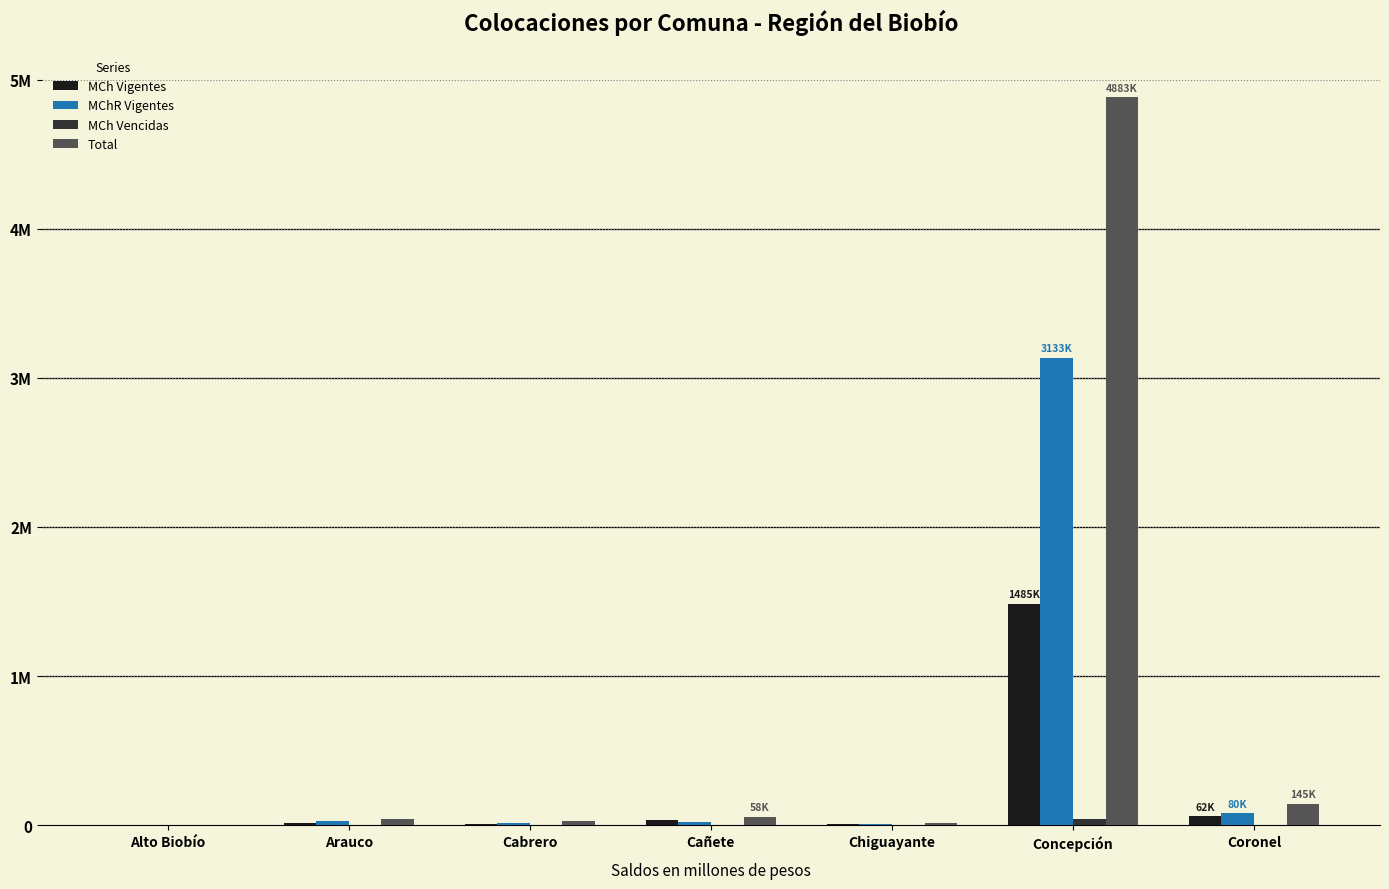

Are the bars horizontal?

No